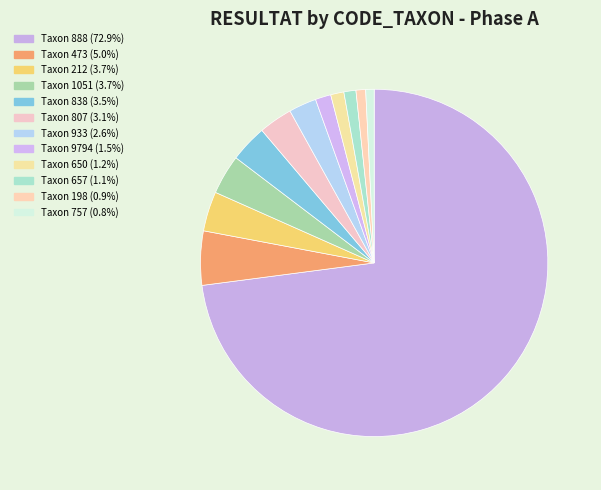

Count the number of slices in the pie.

12